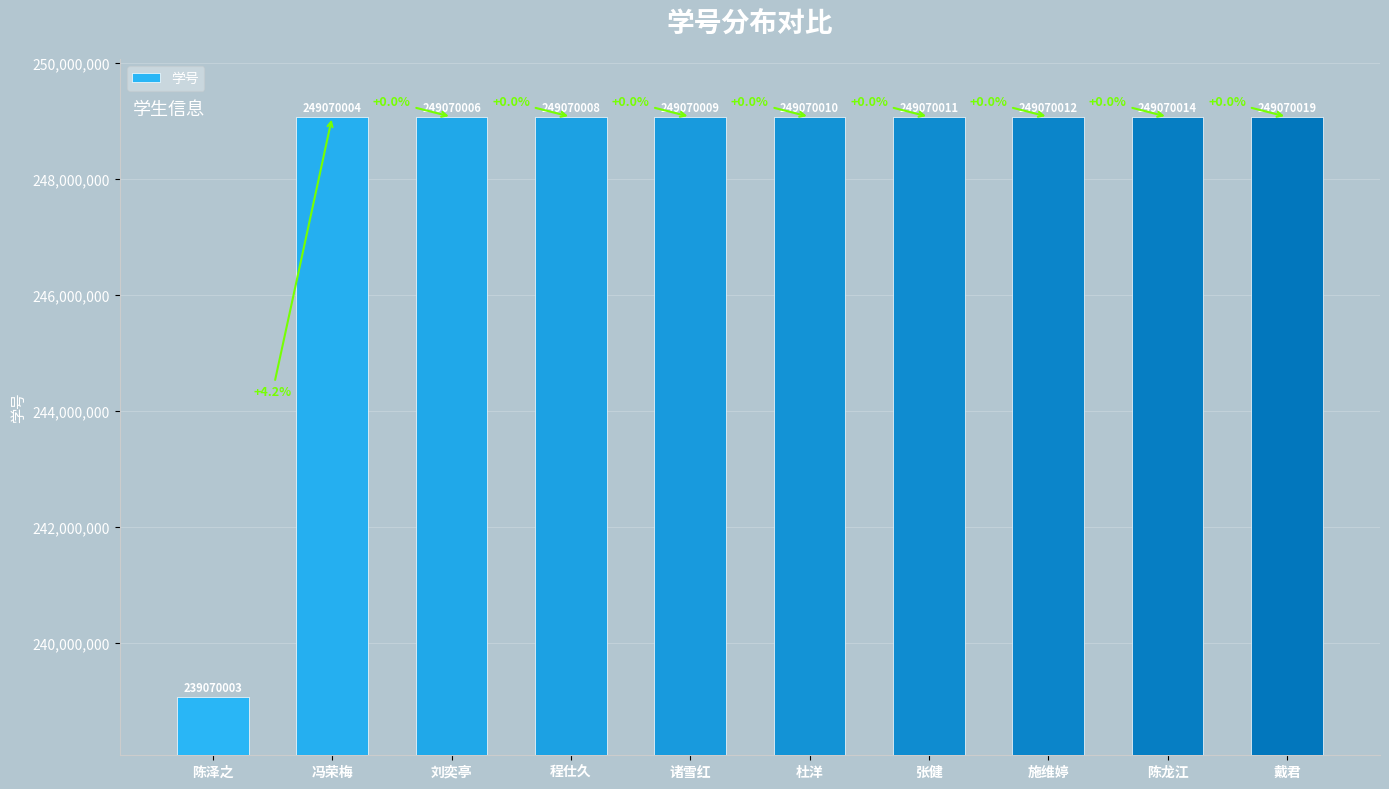

The value at 陈泽之 is 389867368. True or false?

False